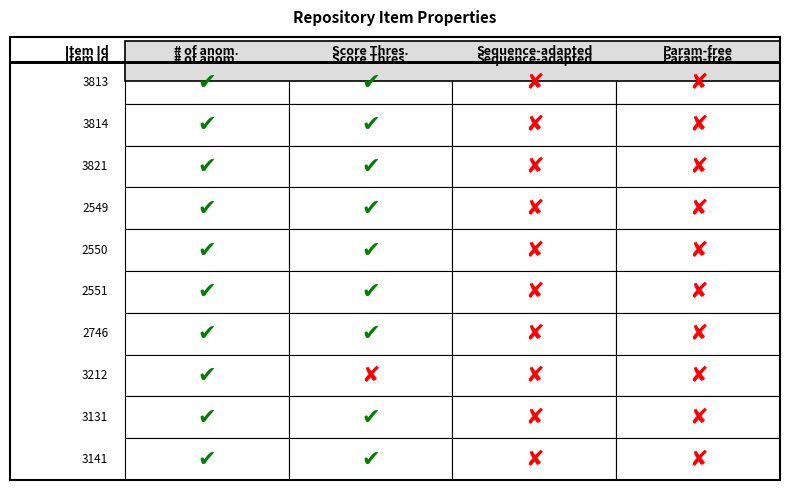

Read the 3813 value at 1.

1